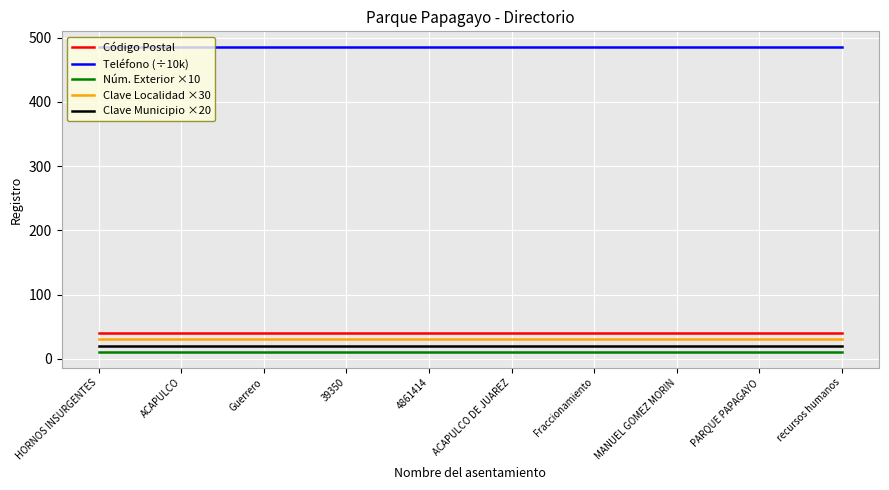

What position from the right is Fraccionamiento?

4